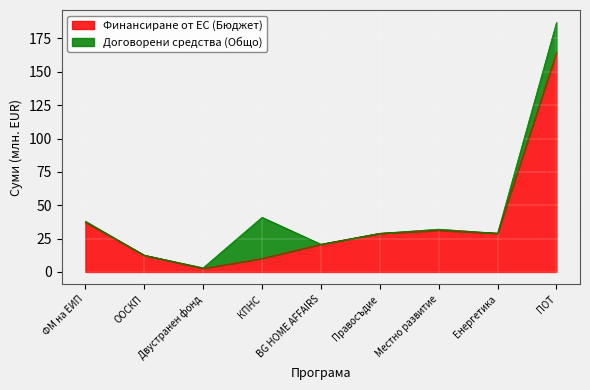

What is the label of the 7th point from the left?

Местно развитие